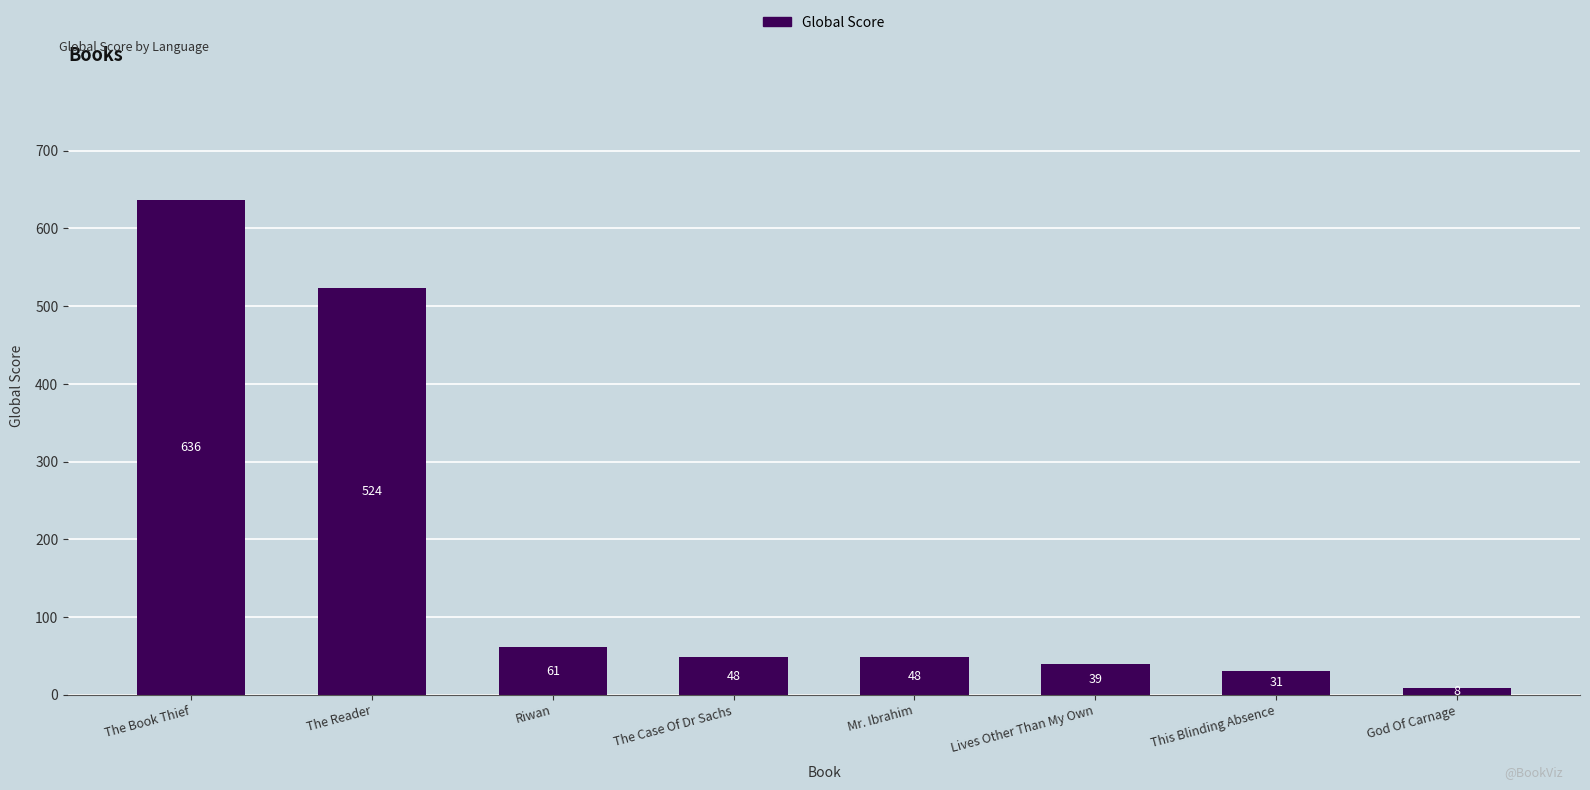

Is it true that the value at Riwan is 61?

True